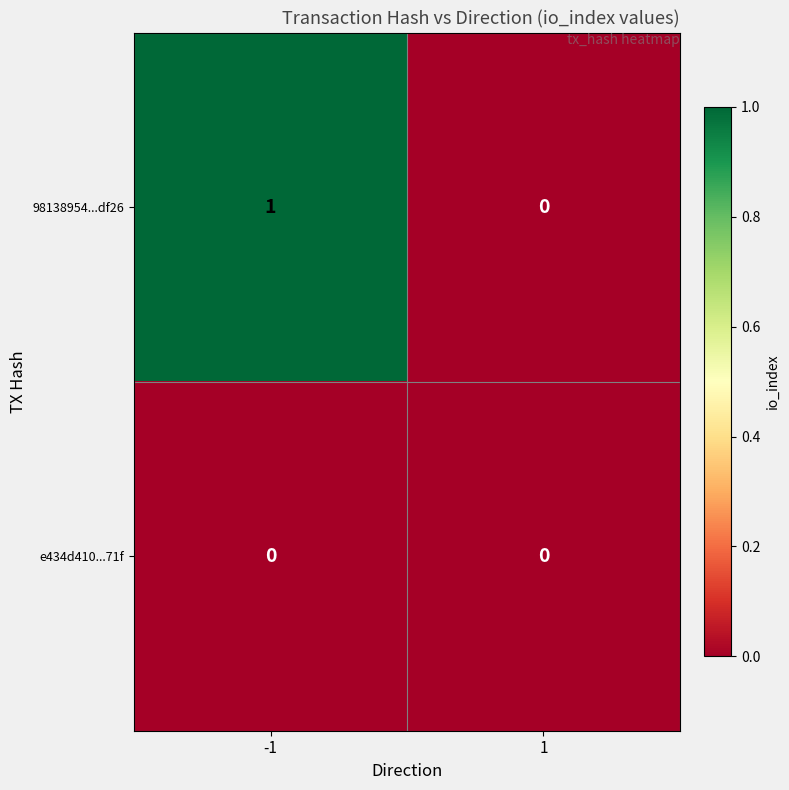

Which series has the largest total across all categories?

98138954...df26